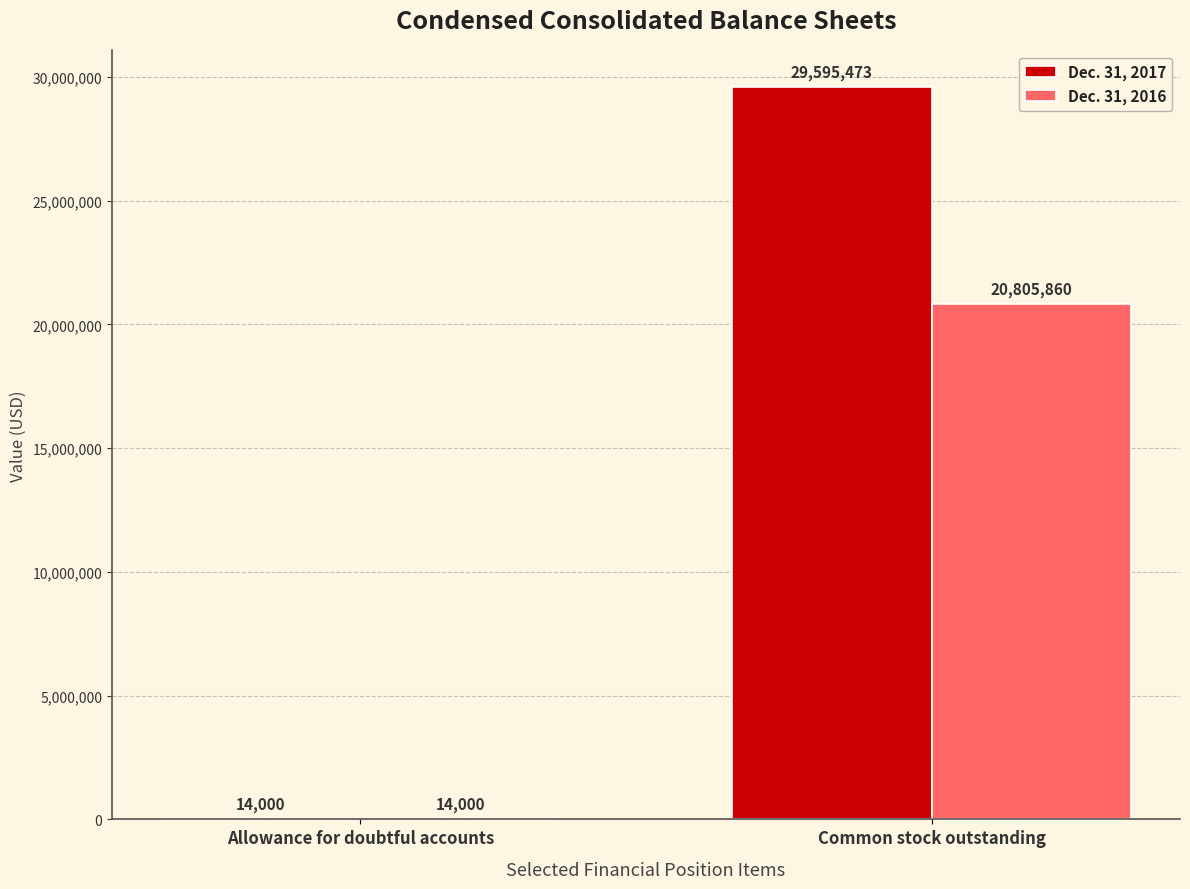

Which series has the largest total across all categories?

Dec. 31, 2017